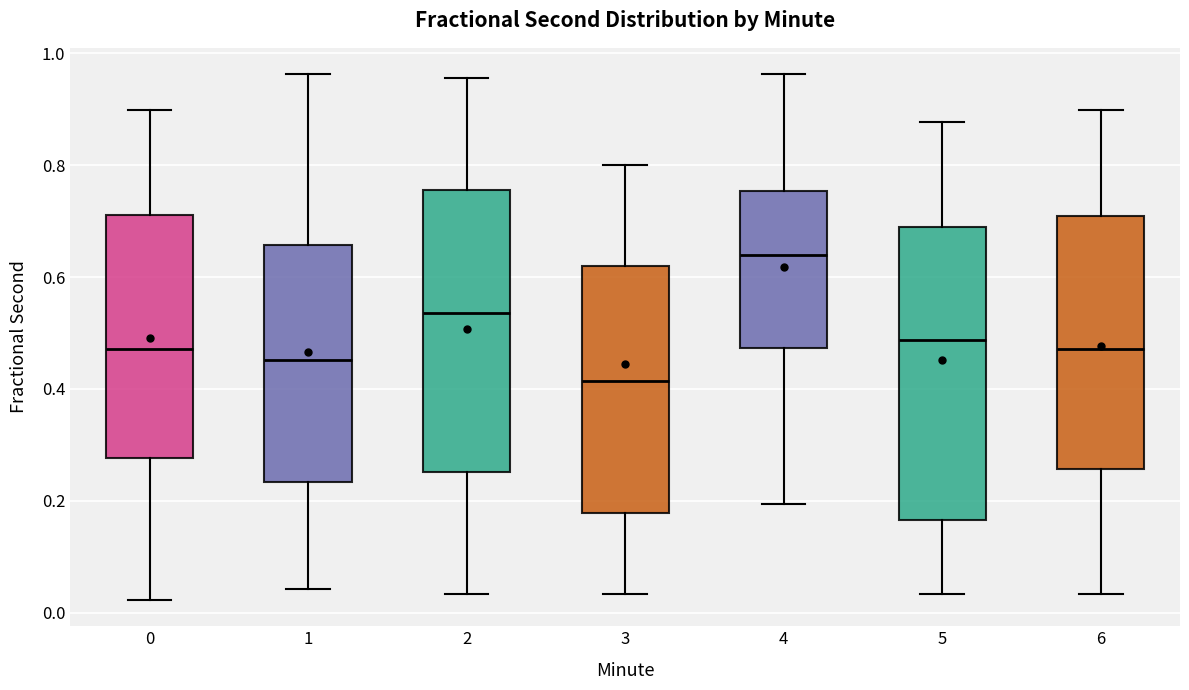

Reading left to right, transcribe this box plot: for each box, give where its median line is, the range the box spans, and where its two whiskers end, as read against the y-axis. The values are not printed on the chart, so give them approximately, as read against the axis.

0: median 0.48, box 0.28 to 0.72, whiskers 0.02 to 0.90
1: median 0.46, box 0.24 to 0.66, whiskers 0.04 to 0.96
2: median 0.54, box 0.26 to 0.76, whiskers 0.04 to 0.96
3: median 0.42, box 0.18 to 0.62, whiskers 0.04 to 0.80
4: median 0.64, box 0.48 to 0.76, whiskers 0.20 to 0.96
5: median 0.48, box 0.16 to 0.68, whiskers 0.04 to 0.88
6: median 0.48, box 0.26 to 0.70, whiskers 0.04 to 0.90